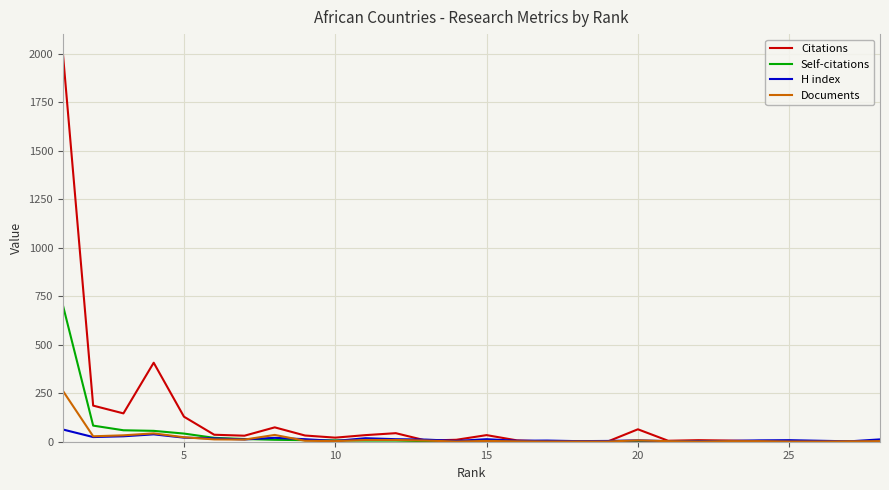

Does the chart have visible grid lines?

Yes